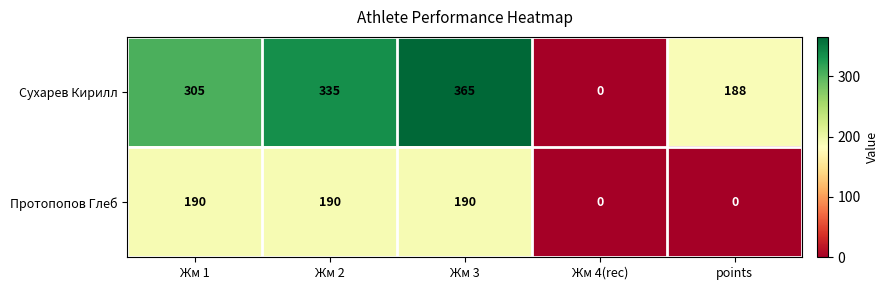

Rank the series by their maximum value, from highest to lowest.

Сухарев Кирилл, Протопопов Глеб